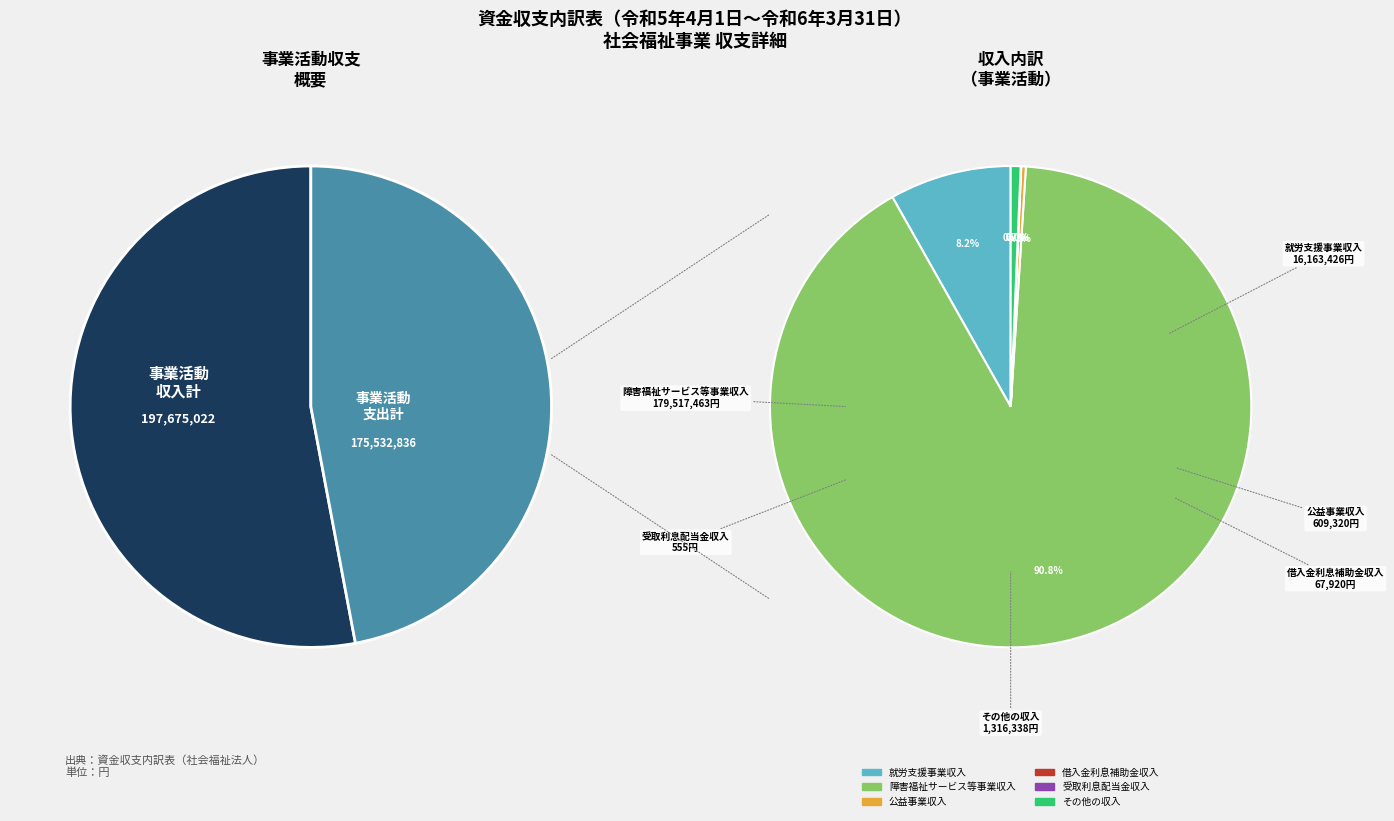

To the nearest percent, what is the difference between the その他の収入 and 受取利息配当金収入 slice percentages?

1%